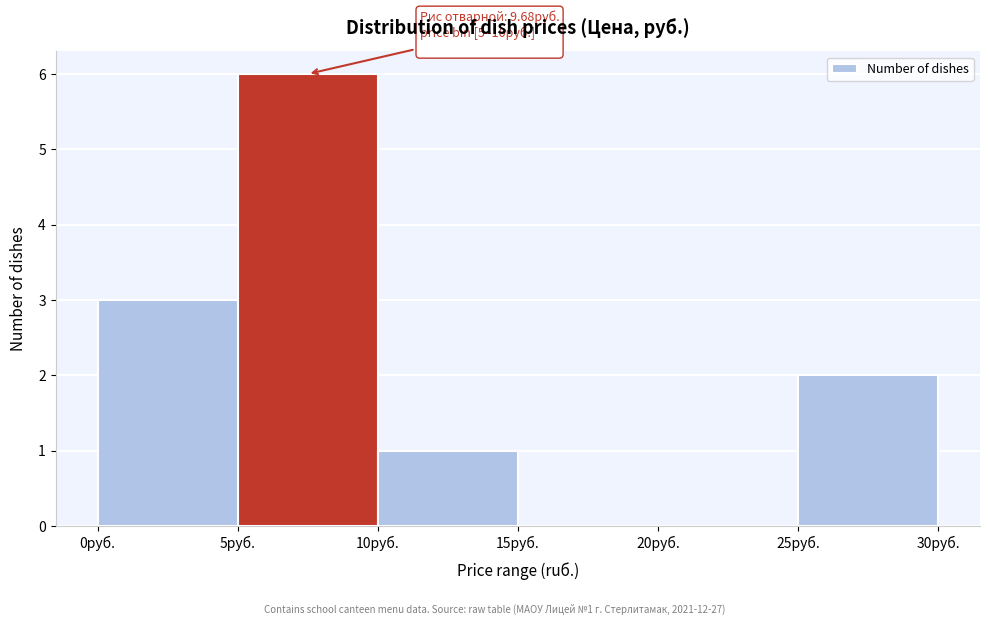

Over which range of the x-axis is the bar tallest?

5 to 10